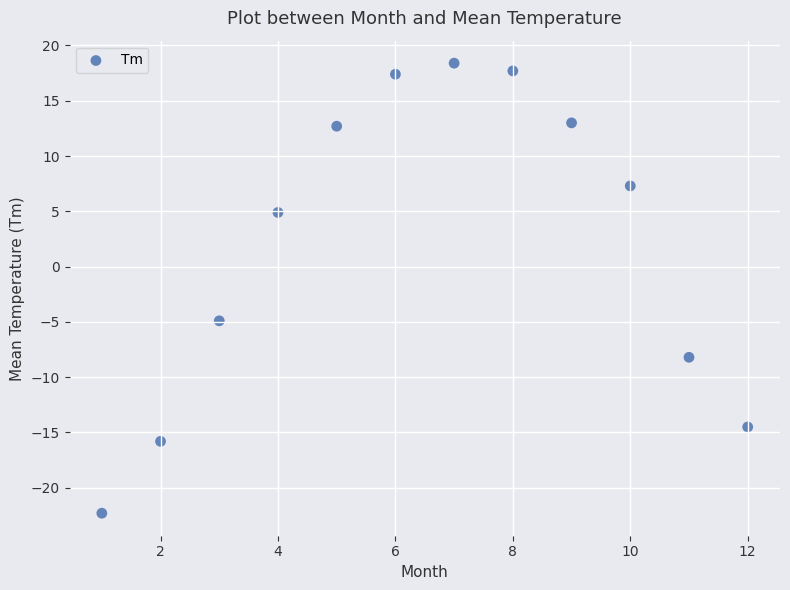

What Y value in the scatter plot is closest to -1?

-4.9